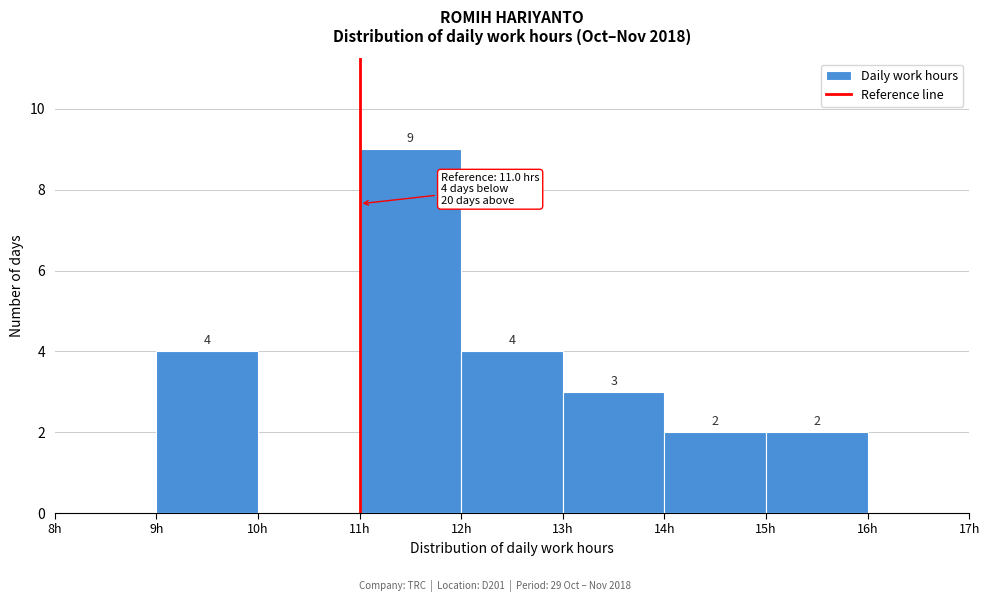

Over which range of the x-axis is the bar tallest?

11 to 12